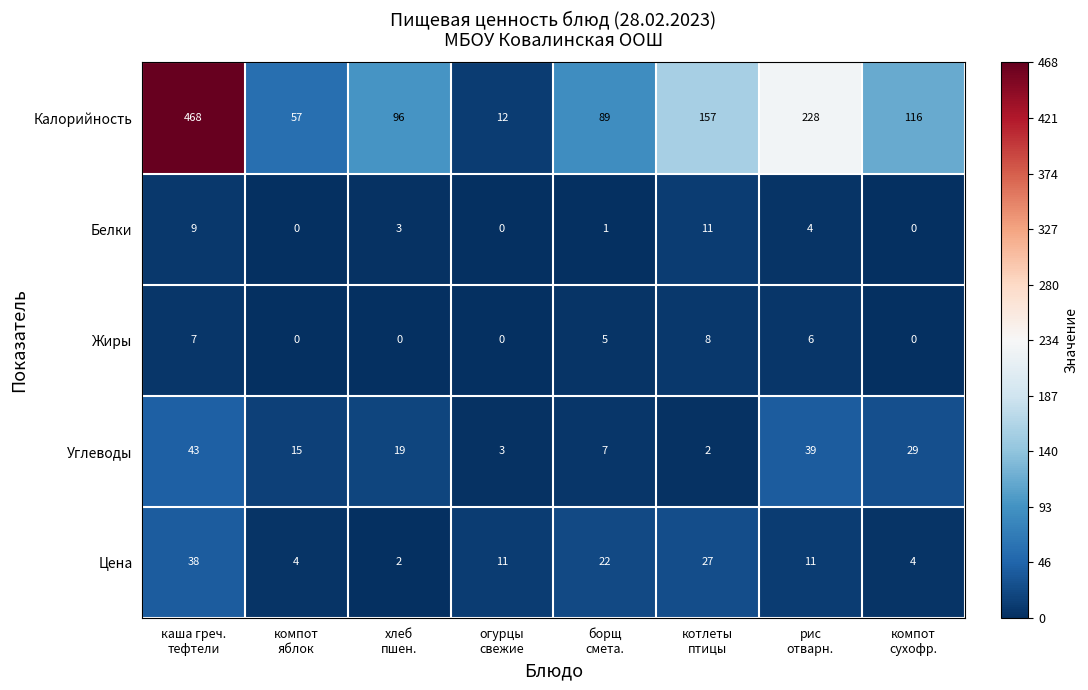

What is the difference between the highest and lowest values at котлеты
птицы?

155